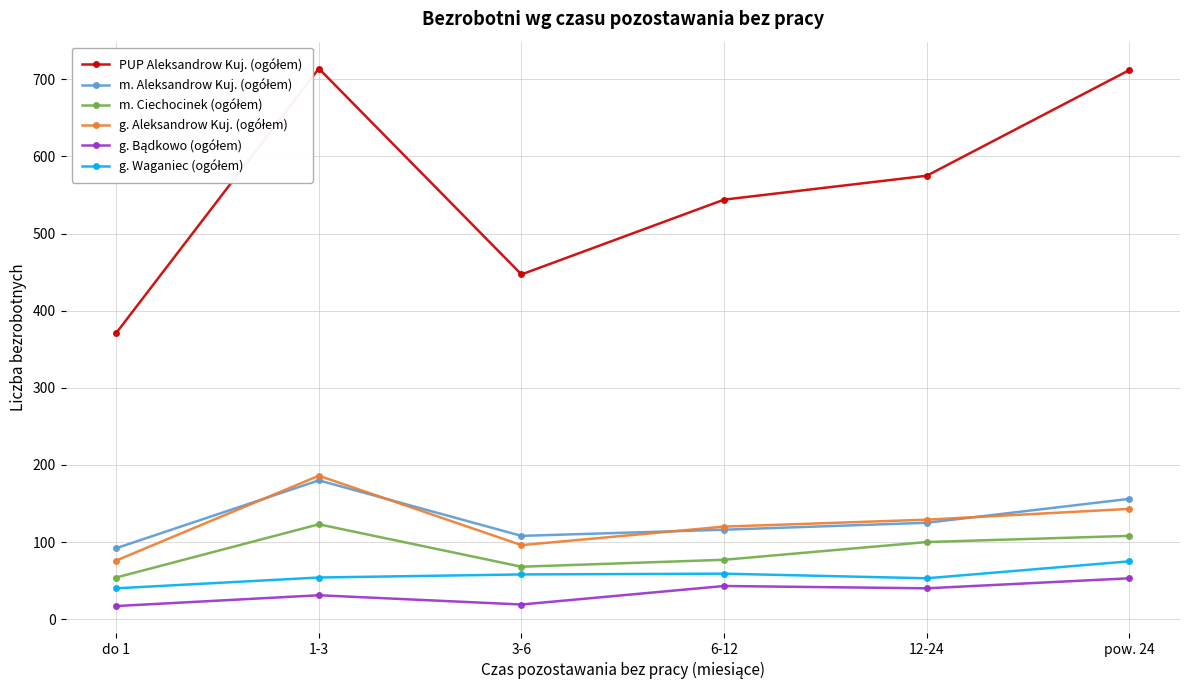

Does the chart have visible grid lines?

Yes